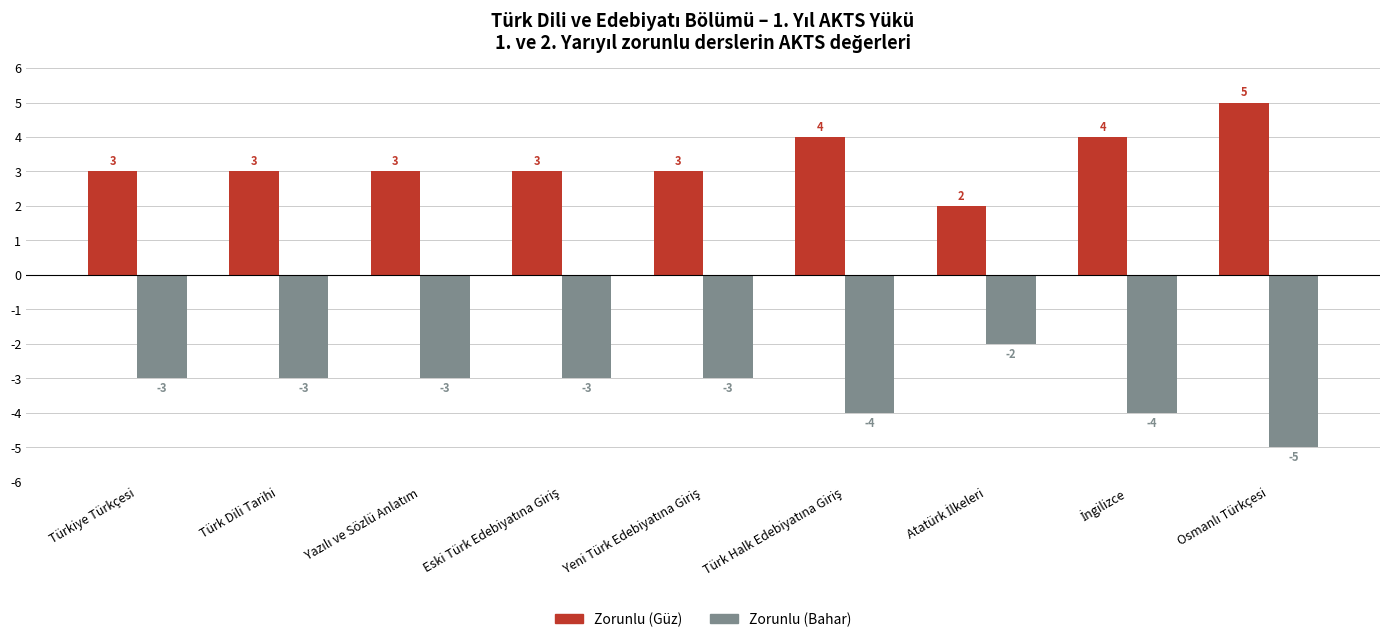

The Zorunlu (Güz) series shows 5 at Türkiye Türkçesi. True or false?

False